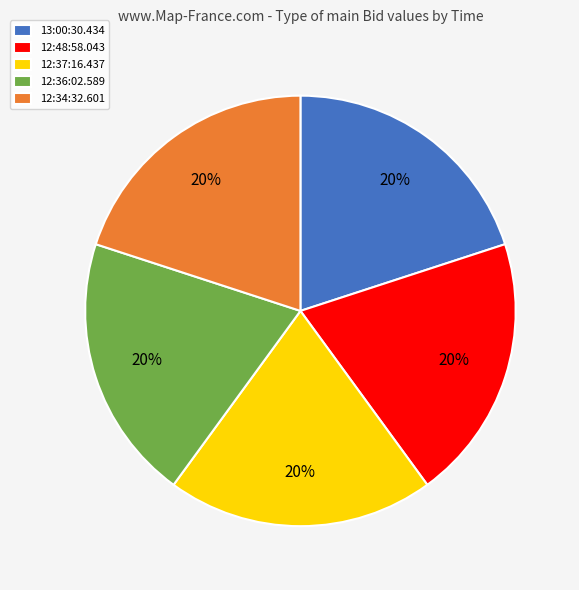

How many segments does this pie chart have?

5